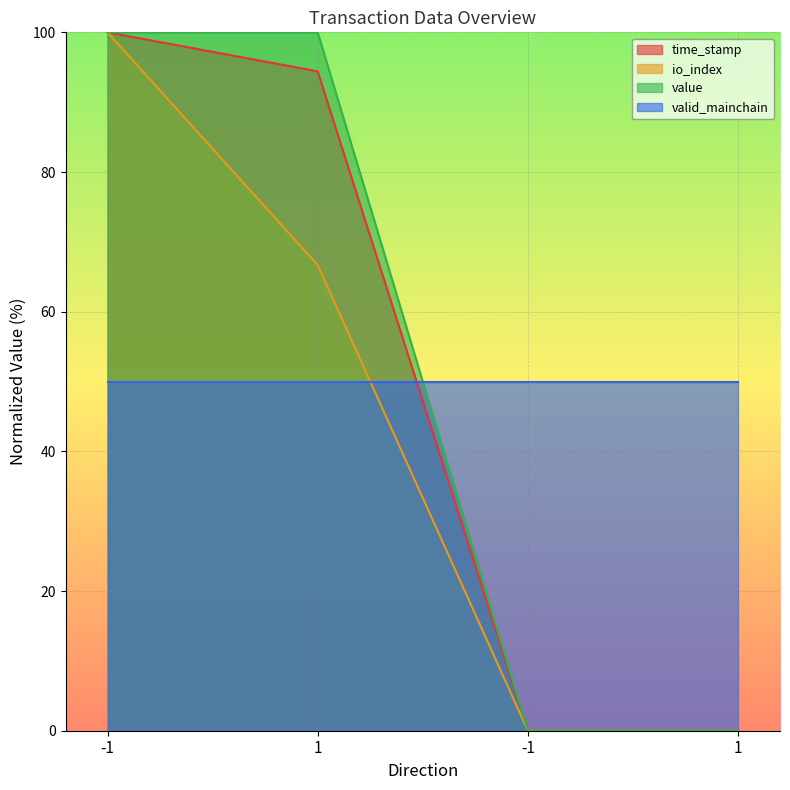

What are all the series names shown in the legend?

time_stamp, io_index, value, valid_mainchain